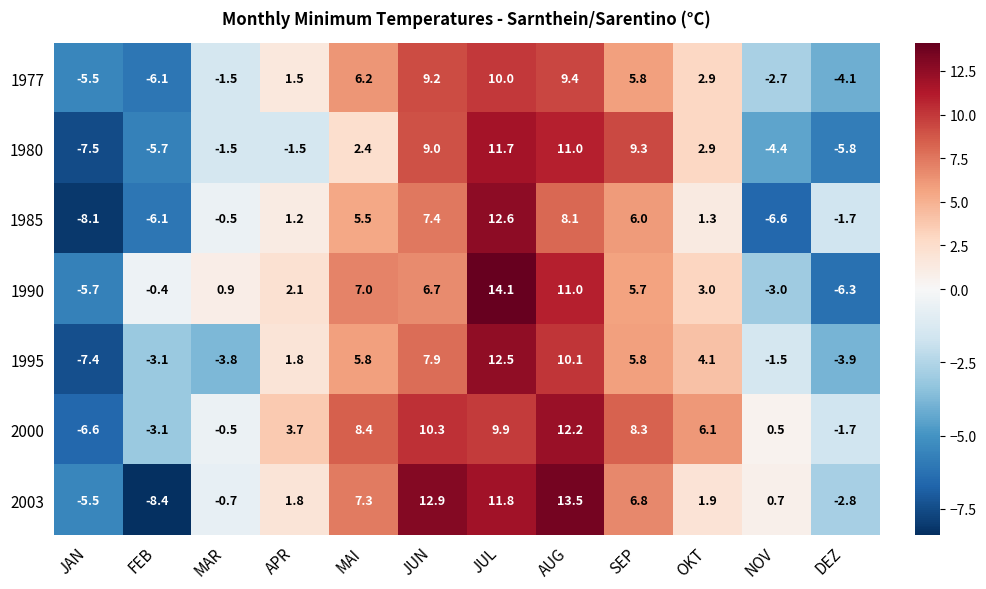

Which series has the largest total across all categories?

2000